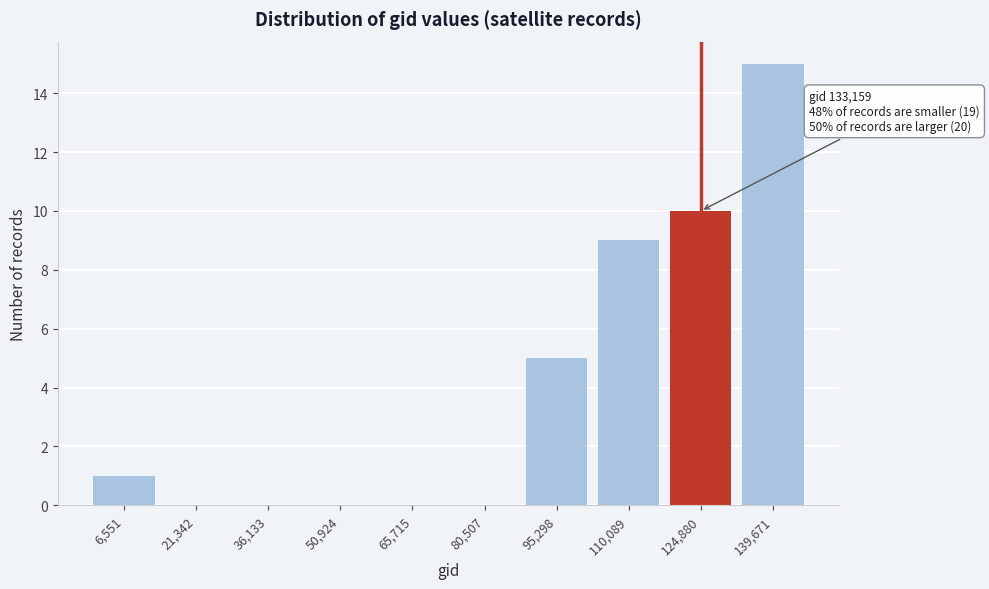

Reading left to right, list all the values displayed in this chart.

6,551=1	21,342=0	36,133=0	50,924=0	65,715=0	80,507=0	95,298=5	110,089=9	124,880=10	139,671=15